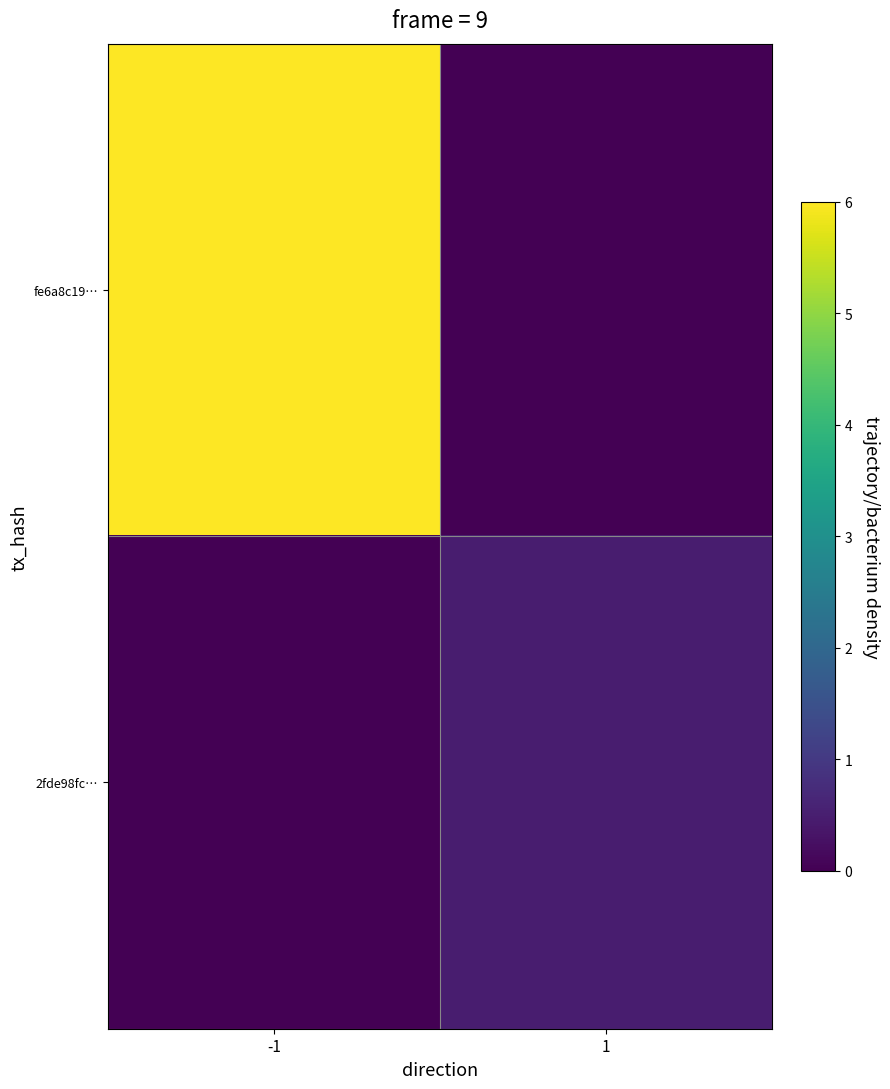

Reading left to right, extract all data points from this chart.

fe6a8c19…: -1=6.0	1=0.0
2fde98fc…: -1=0.0	1=0.5